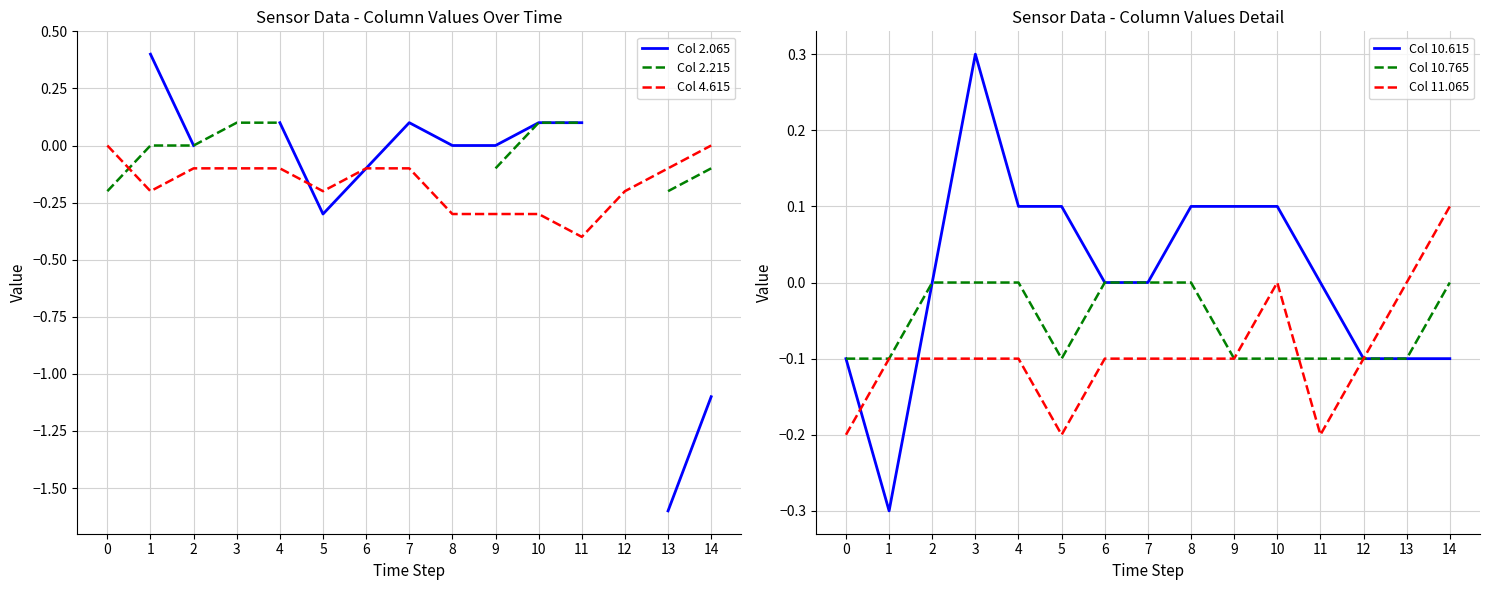

What is the minimum value for Col 10.615?

-0.3